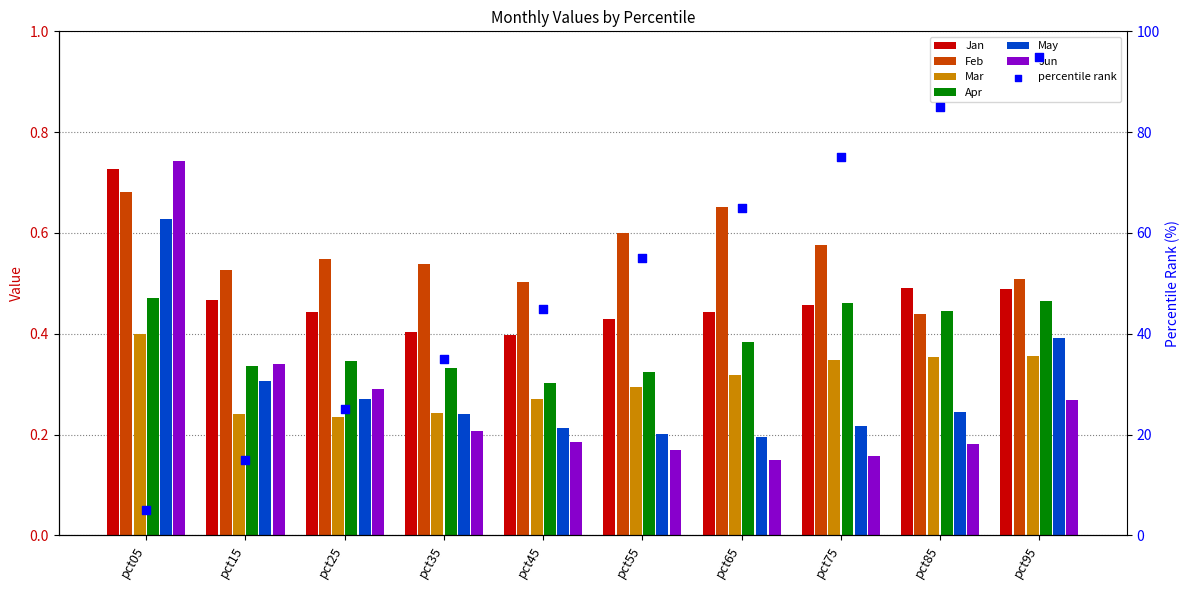

At which category is the sum across all series the highest?

pct05